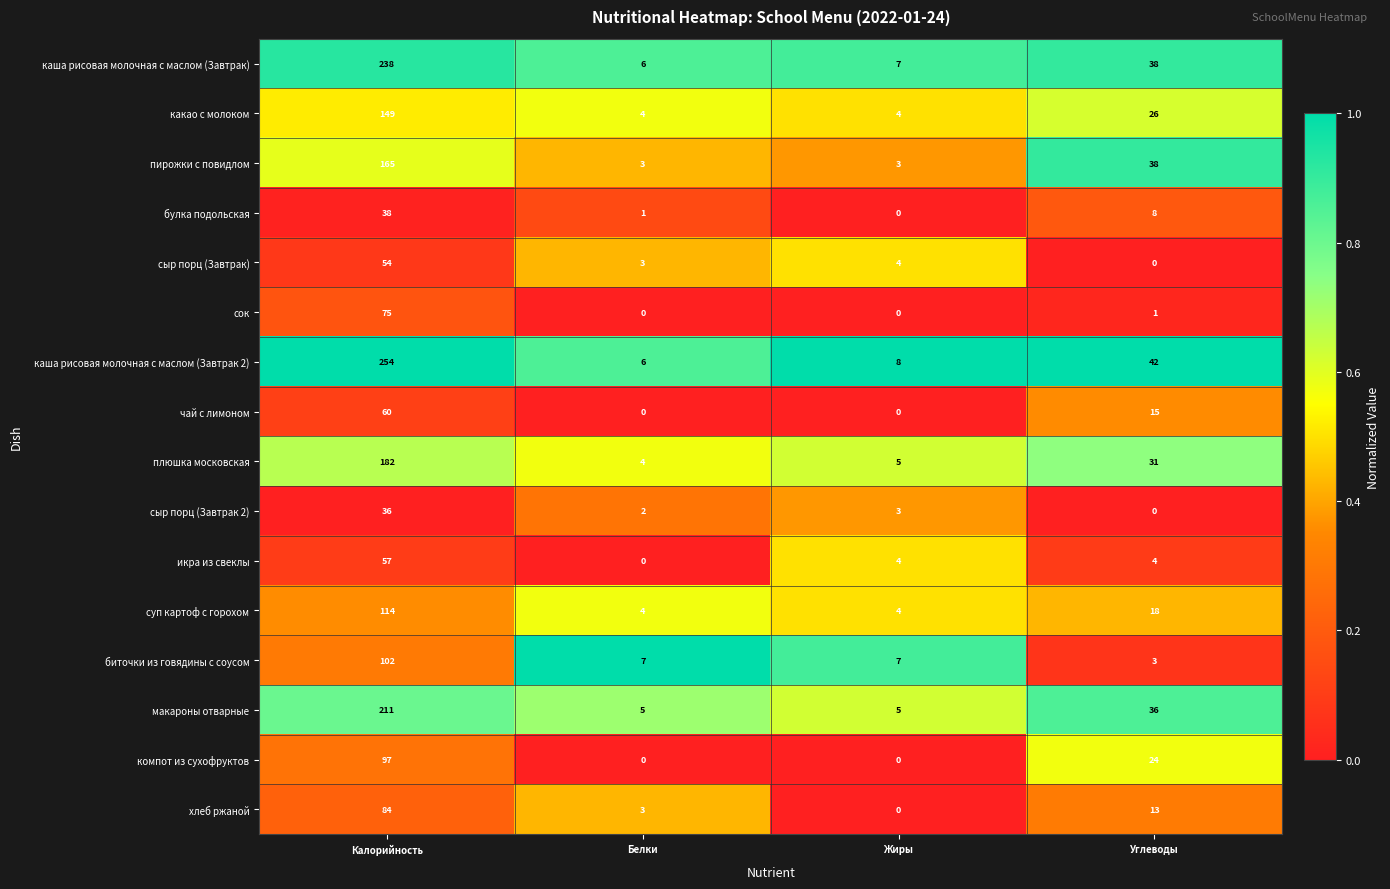

Is it true that икра из свеклы equals 4 at Жиры?

True